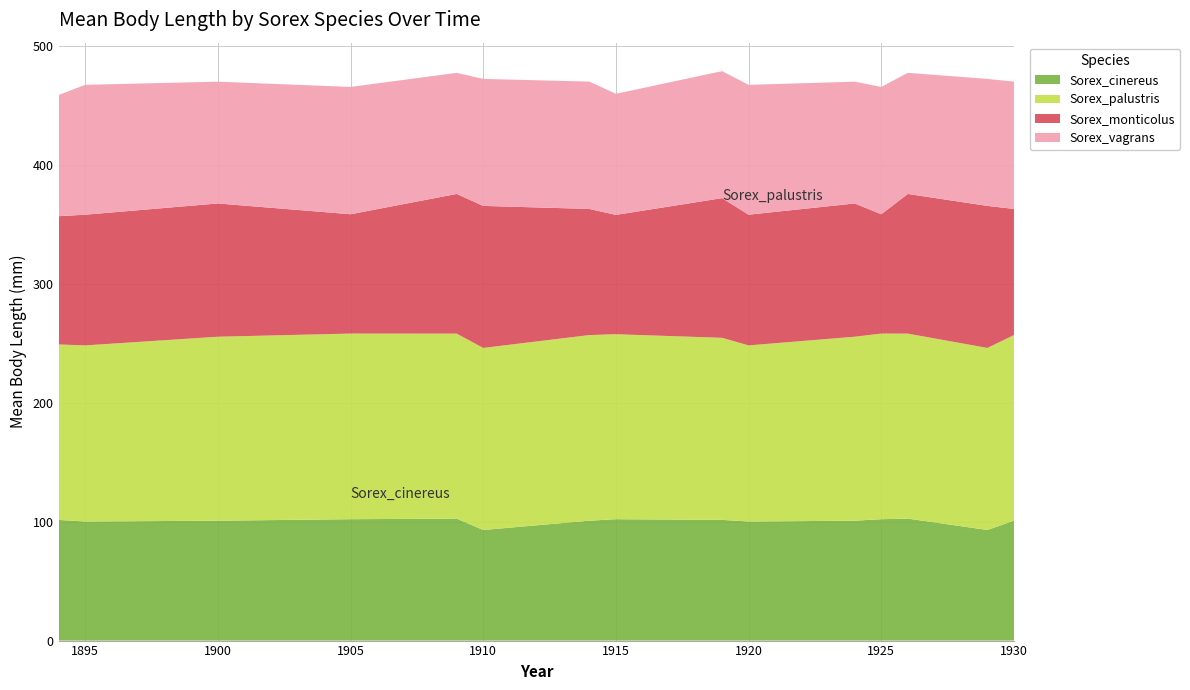

Reading left to right, transcribe all the data shown in this chart.

Sorex_cinereus: 101.4	100.1	100.8	102.0	102.5	92.9	100.8	102.0	101.4	100.1	100.8	102.0	102.5	92.9	100.8
Sorex_palustris: 147.4	148.0	154.6	156.0	155.5	153.0	156.0	155.5	153.0	148.0	154.6	156.0	155.5	153.0	156.0
Sorex_monticolus: 107.8	109.8	112.0	100.3	117.4	119.4	106.0	100.3	117.4	109.8	112.0	100.3	117.4	119.4	106.0
Sorex_vagrans: 101.8	109.1	102.3	107.0	101.8	106.7	107.0	101.8	106.7	109.1	102.3	107.0	101.8	106.7	107.0